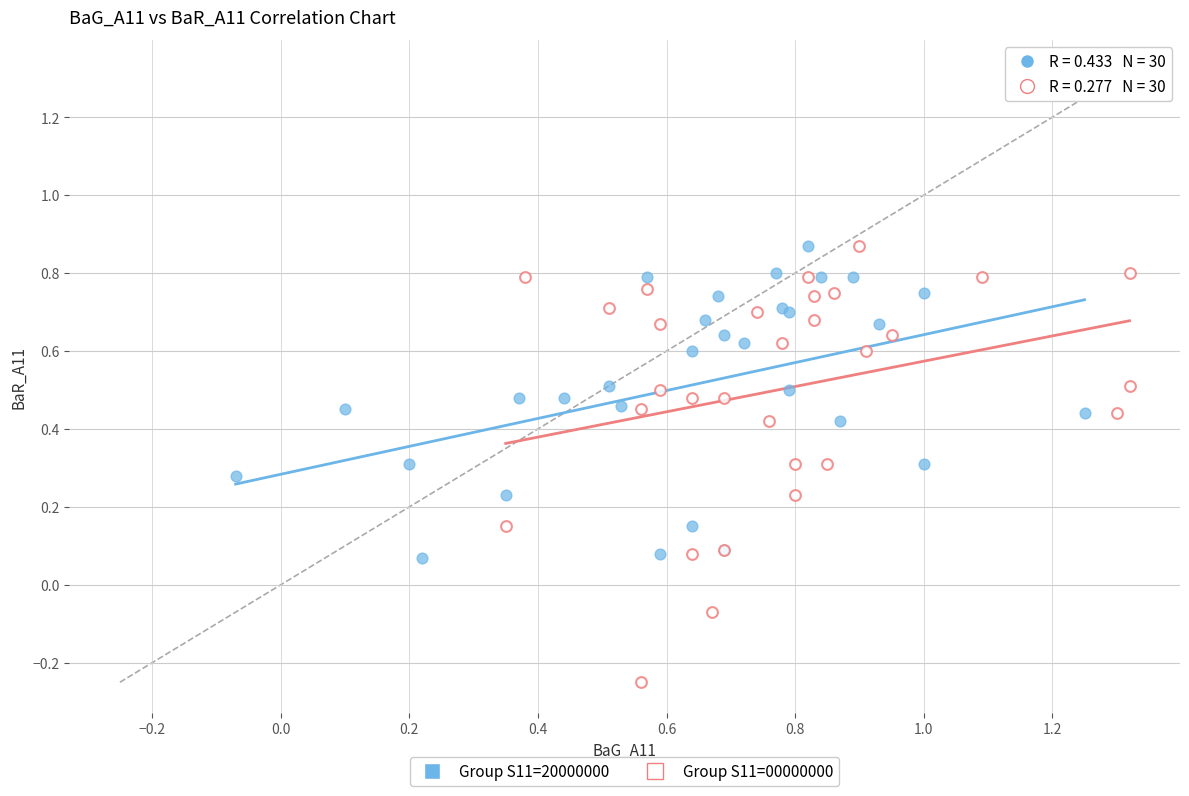

What are all the series names shown in the legend?

Group S11=20000000, Group S11=00000000